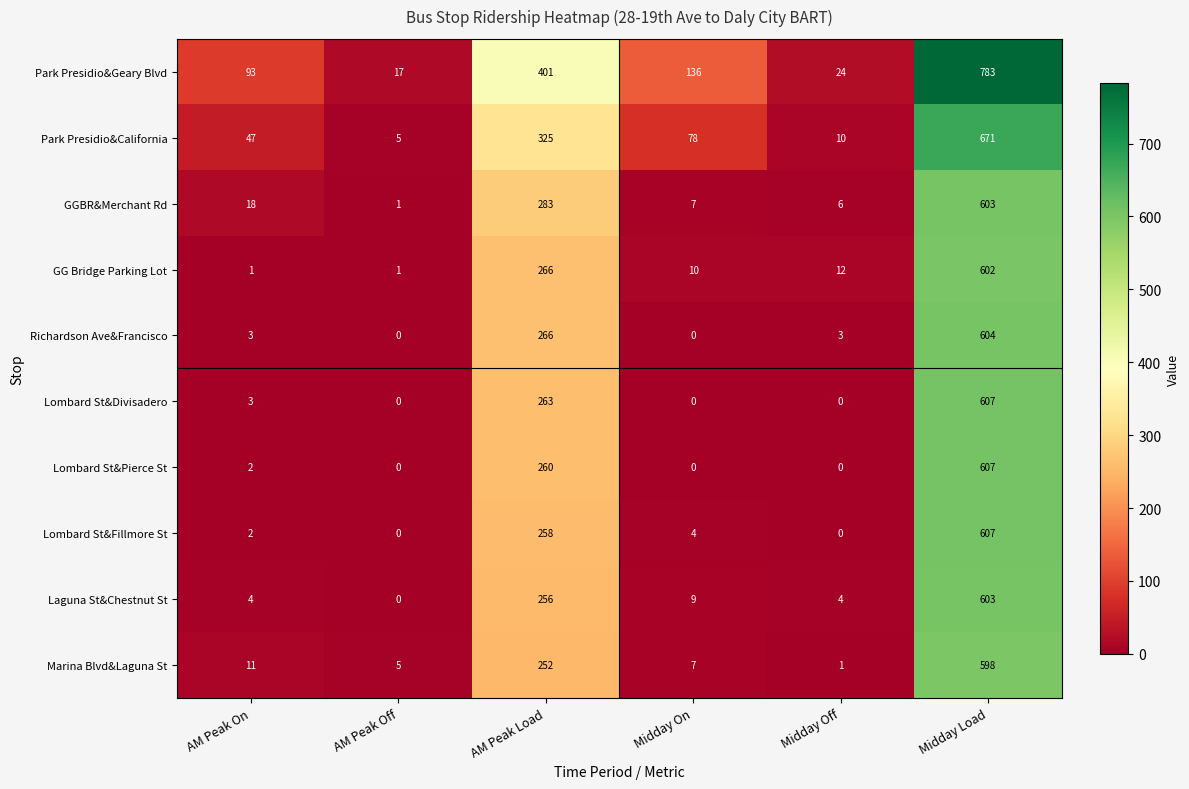

What is the total value across all series at Midday Off?

60